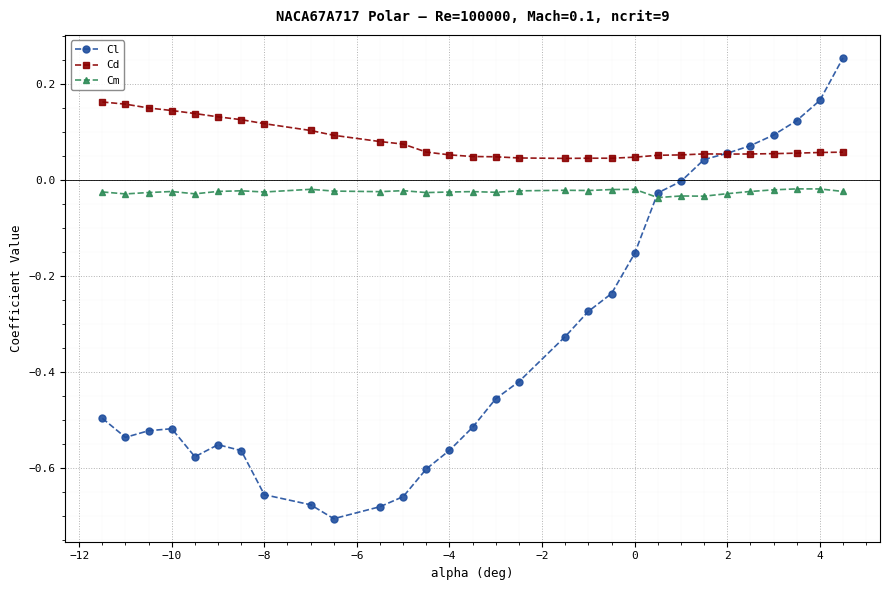

What is the difference between the maximum and second lowest values in the Cl series?

0.9